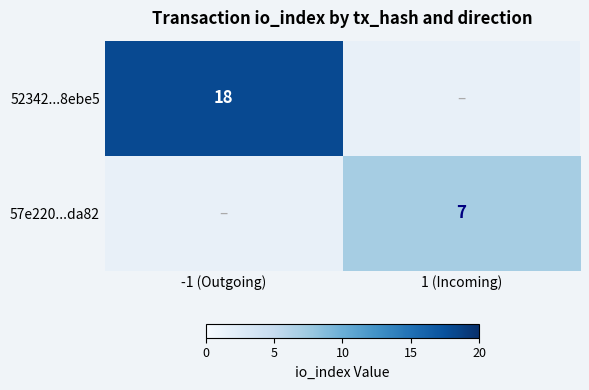

Between 1 (Incoming) and -1 (Outgoing), which is larger?

-1 (Outgoing)